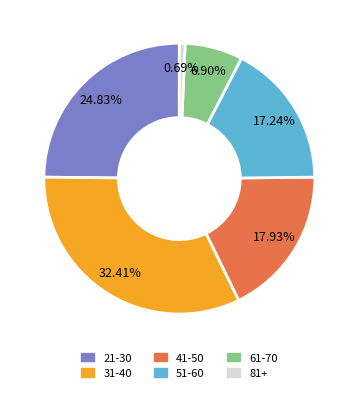

Combined, what portion of the pie is 51-60 and 21-30?

42.1%